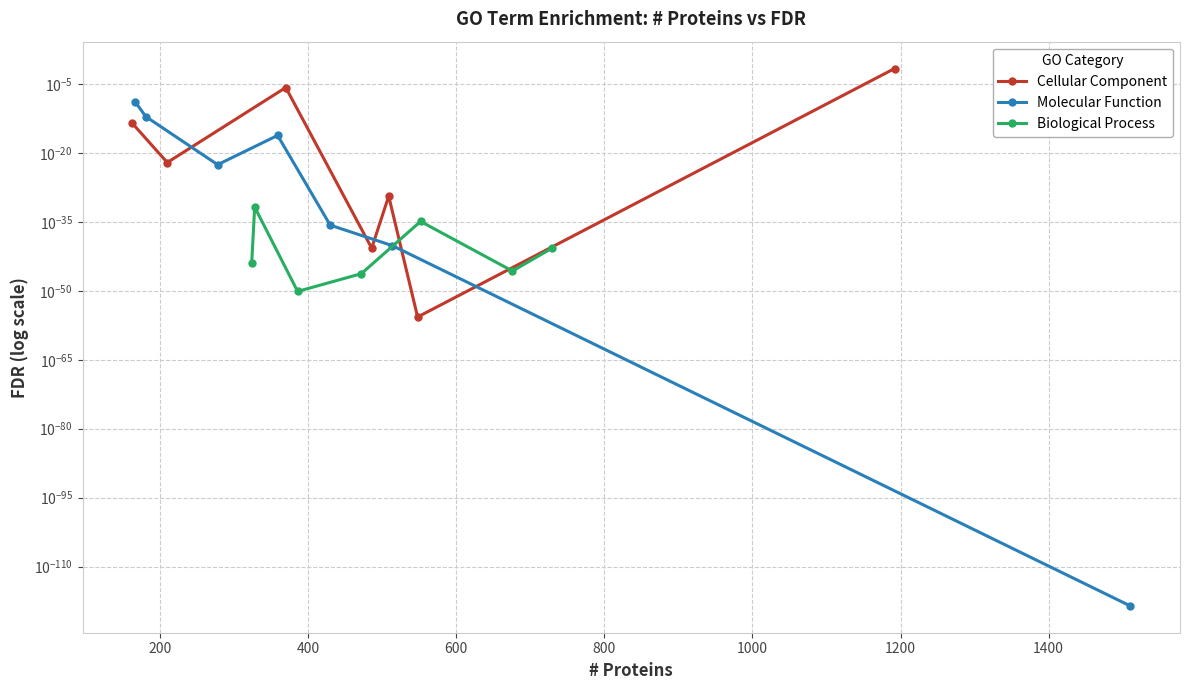

What are all the series names shown in the legend?

Cellular Component, Molecular Function, Biological Process